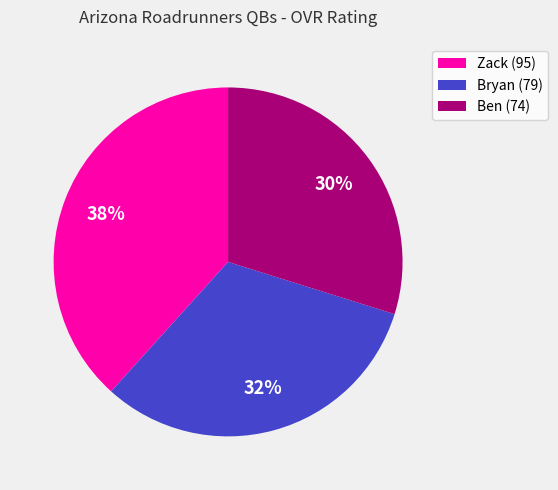

Is the sum of Zack (95) and Bryan (79) greater than half?

Yes